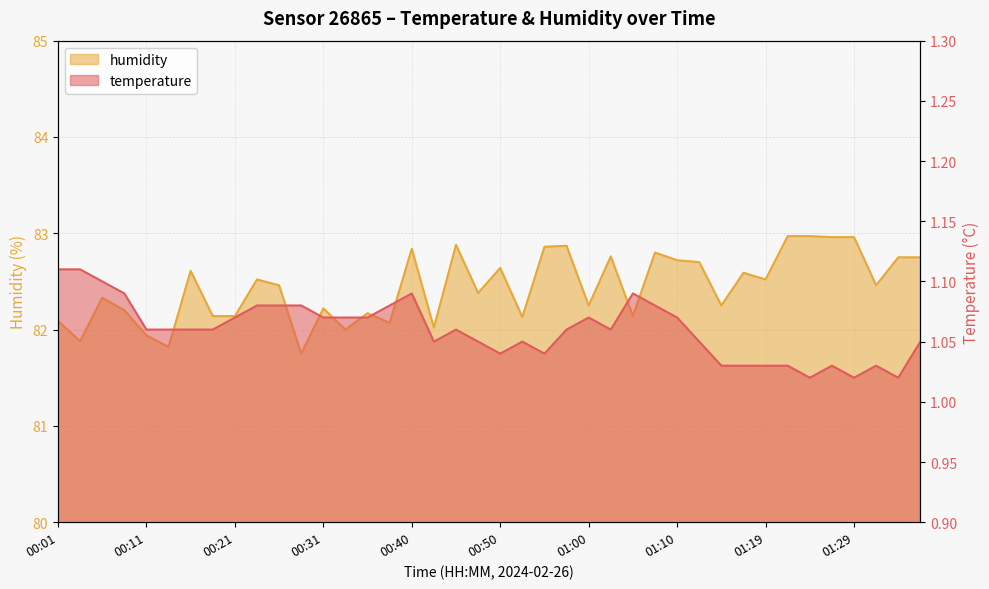

List the labels in order of temperature value, smallest first.

01:24, 01:29, 01:34, 01:15, 01:17, 01:19, 01:22, 01:27, 01:32, 00:50, 00:55, 00:43, 00:48, 00:53, 01:12, 01:36, 00:11, 00:14, 00:16, 00:18, 00:45, 00:58, 01:02, 00:21, 00:31, 00:33, 00:36, 01:00, 01:10, 00:23, 00:26, 00:28, 00:38, 01:07, 00:09, 00:40, 01:05, 00:06, 00:01, 00:04